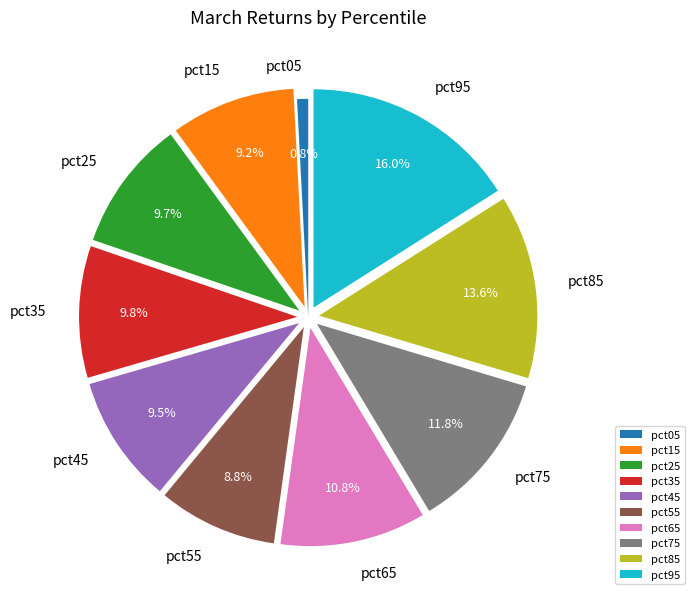

Count the number of slices in the pie.

10